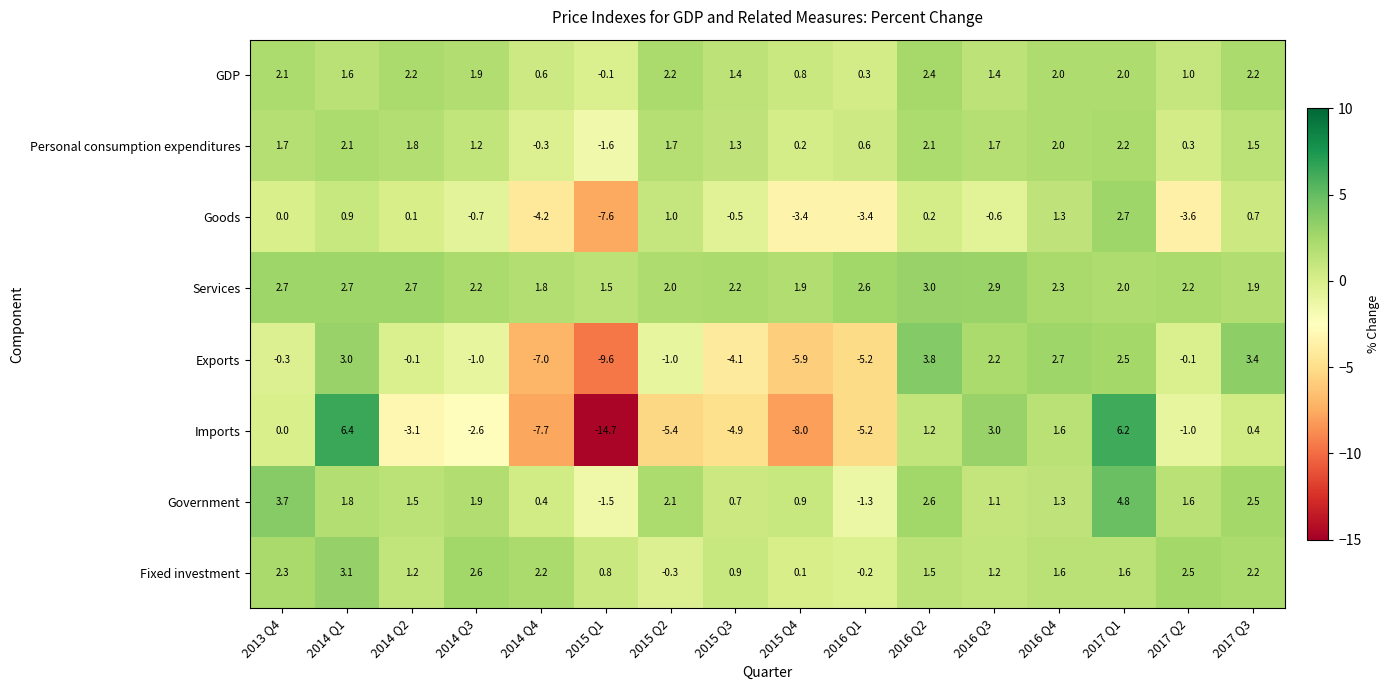

What is the smallest value displayed?

-14.7